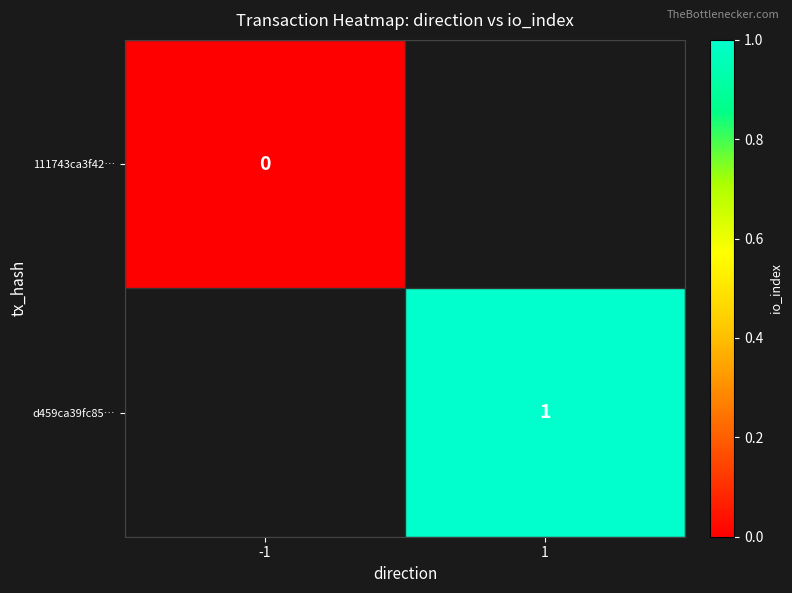

List the series in order of their peak value, lowest first.

111743ca3f42…, d459ca39fc85…